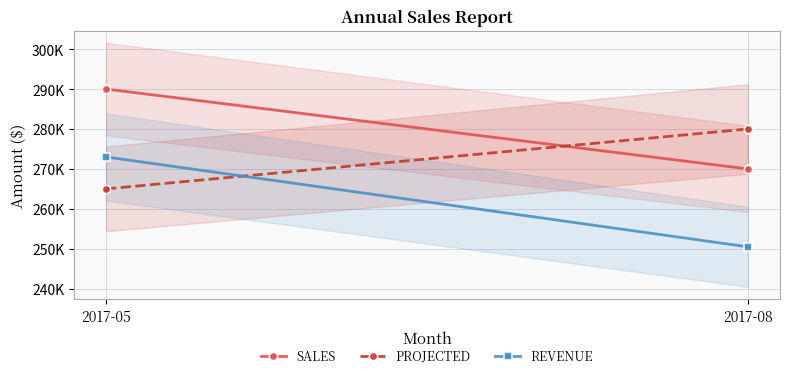

At 2017-05, list the series in order from smallest to largest.

PROJECTED, REVENUE, SALES